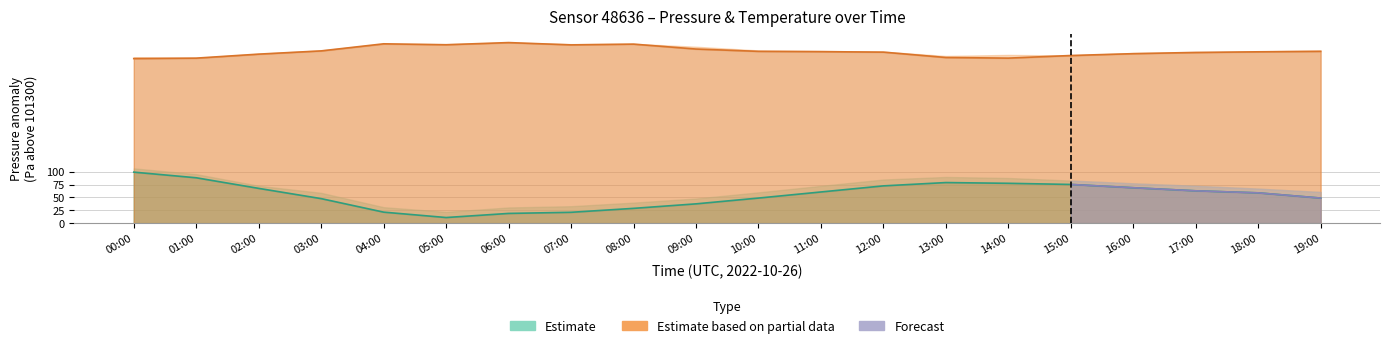

Rank the series at 08:00 from lowest to highest value.

pressure, temperature